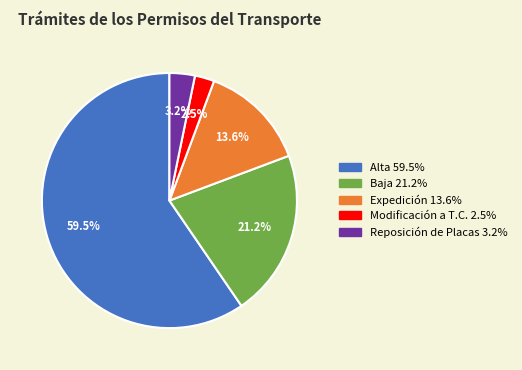

To the nearest percent, what percentage of the pie is Expedición?

14%